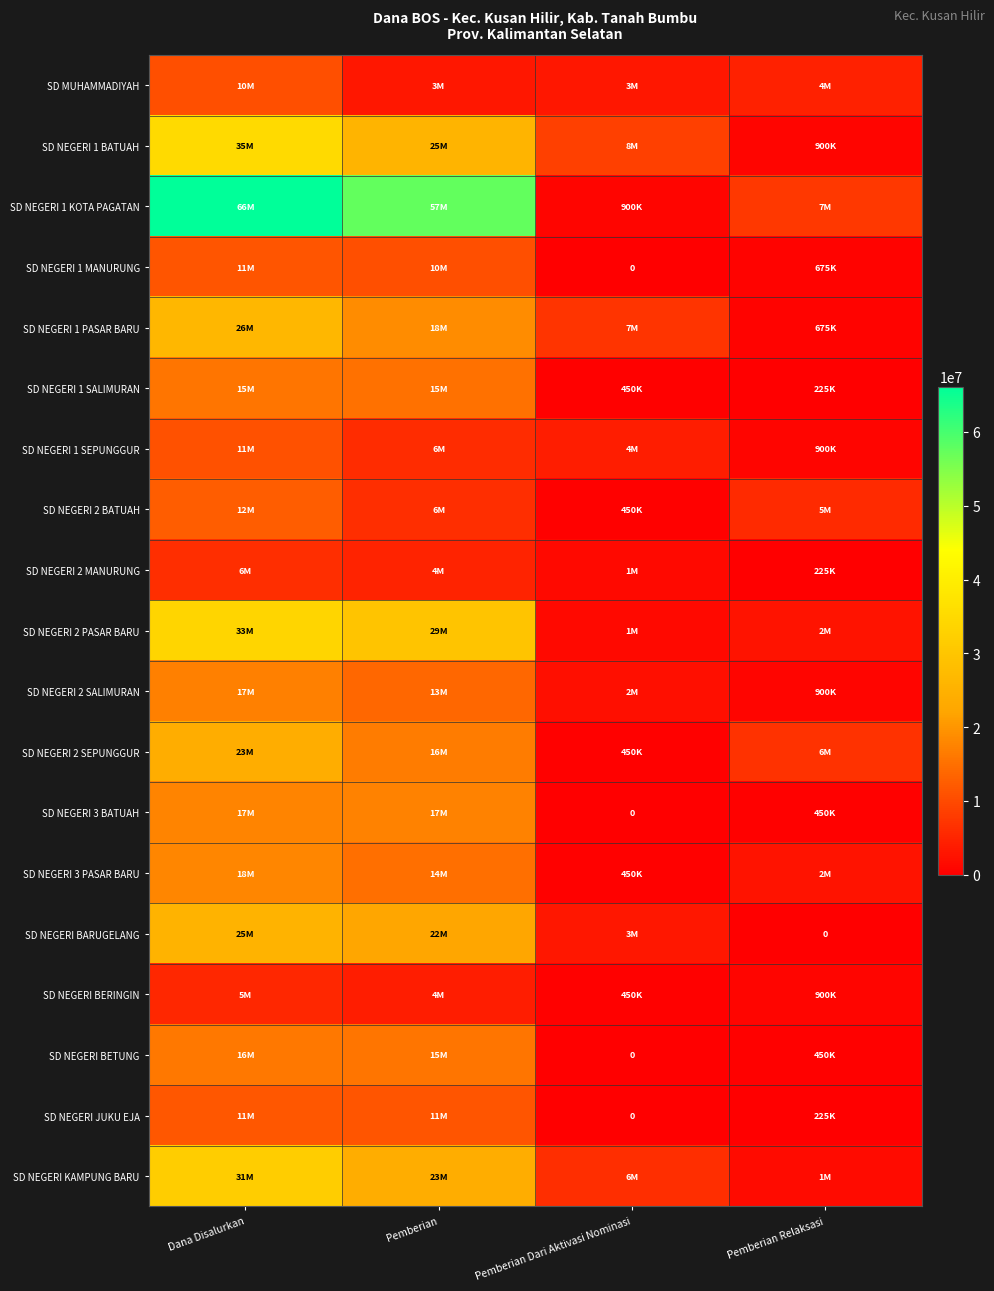

At which label is SD NEGERI BERINGIN closest to 2925000?

Pemberian